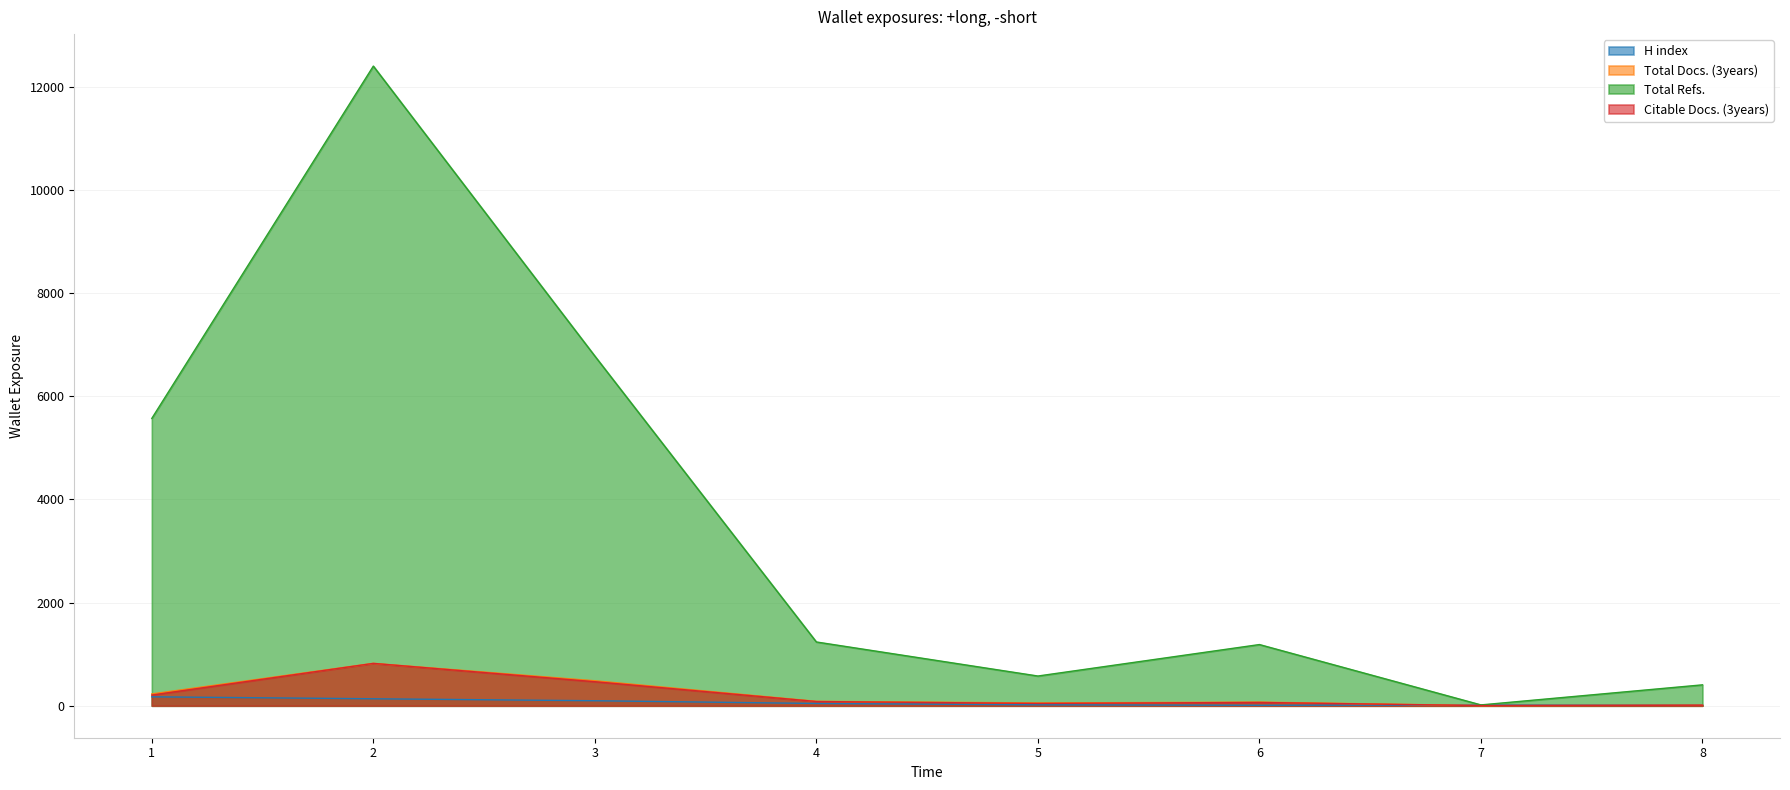

True or false: Total Refs. has more than 2 points higher than both neighbors.

False